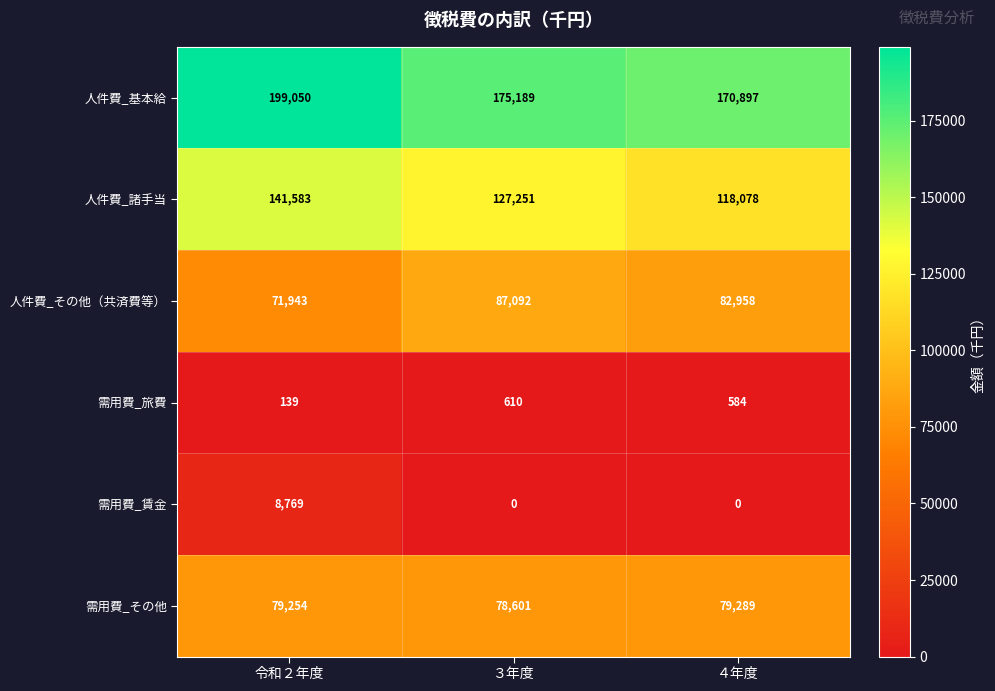

At which category is the sum across all series the highest?

令和２年度